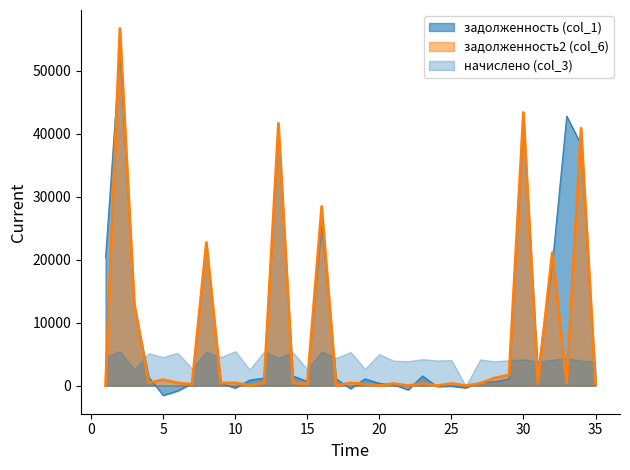

What is the value of the задолженность (col_1) point at the 33rd from the left?

42823.2